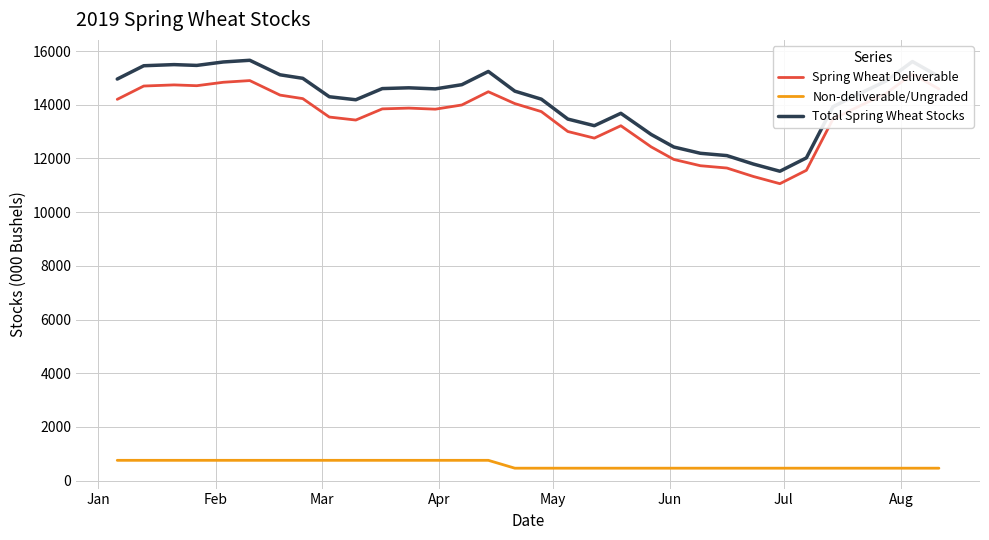

Count the number of categories in the chart.

32